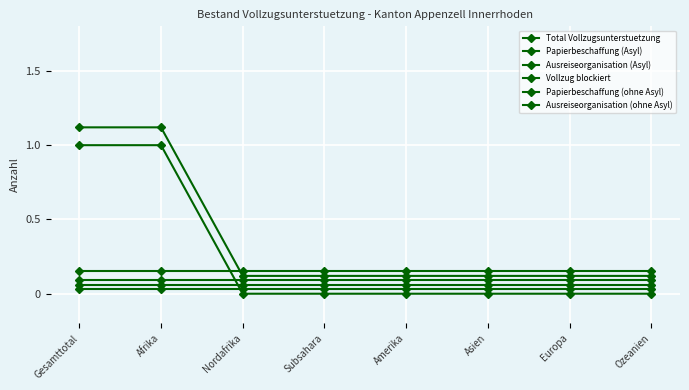

Which series has the largest total across all categories?

Papierbeschaffung (ohne Asyl)